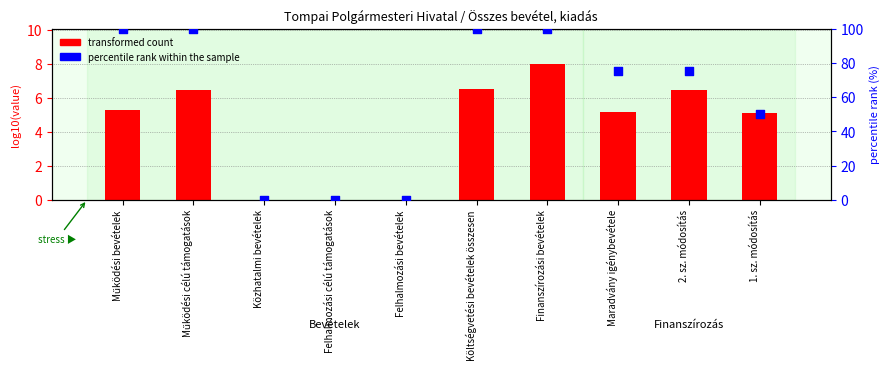

What is the total value across all series at 1. sz. módosítás?

55.1